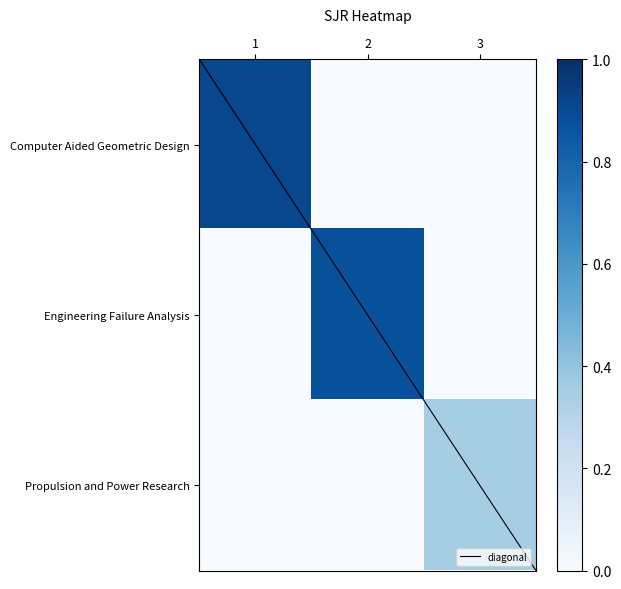

What is the total value across all series at 1?

0.9